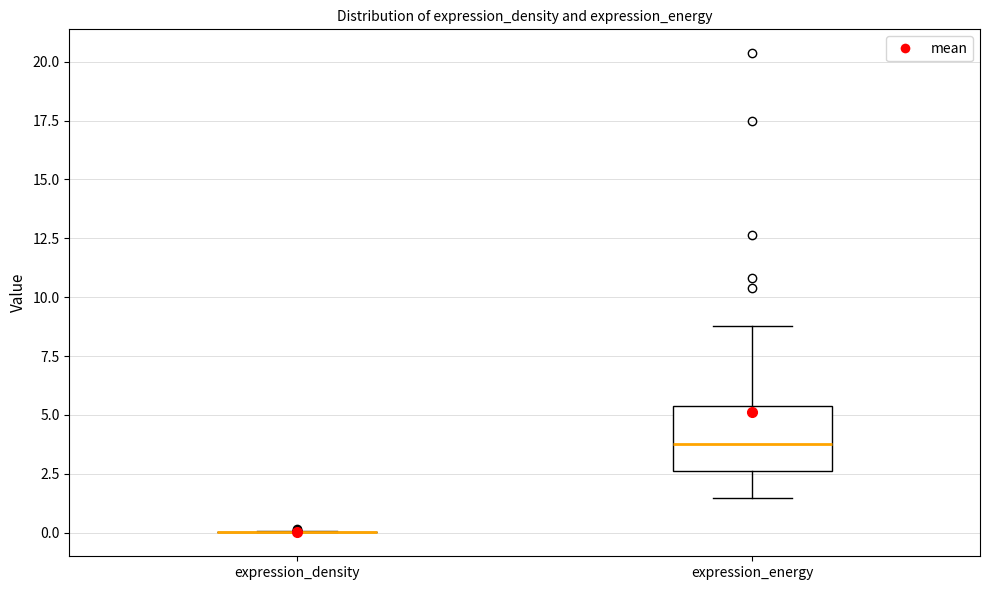

Where does the lower whisker of the box for expression_energy end on the y-axis? The values are not printed on the chart, so give them approximately, as read against the axis.

1.5